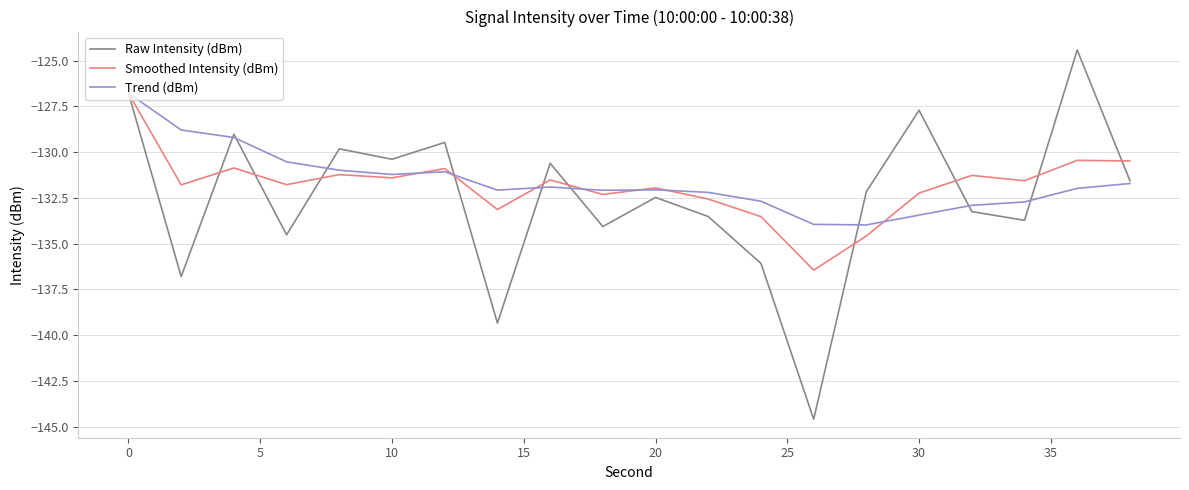

What is the maximum value for Raw Intensity (dBm)?

-124.4